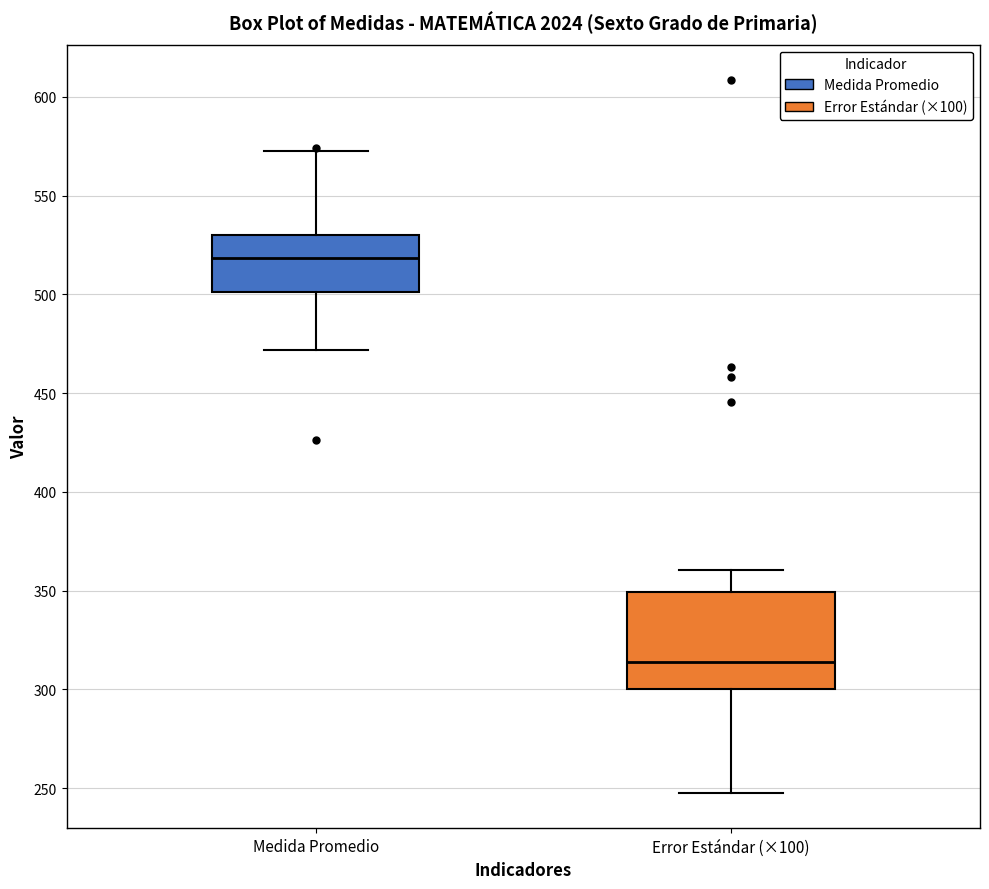

Reading left to right, read every box against the y-axis: the position of its median line, the range the box covers, and the ends of its whiskers. The values are not printed on the chart, so give them approximately, as read against the axis.

Medida Promedio: median 520, box 500 to 530, whiskers 470 to 575
Error Estándar (×100): median 315, box 300 to 350, whiskers 250 to 360